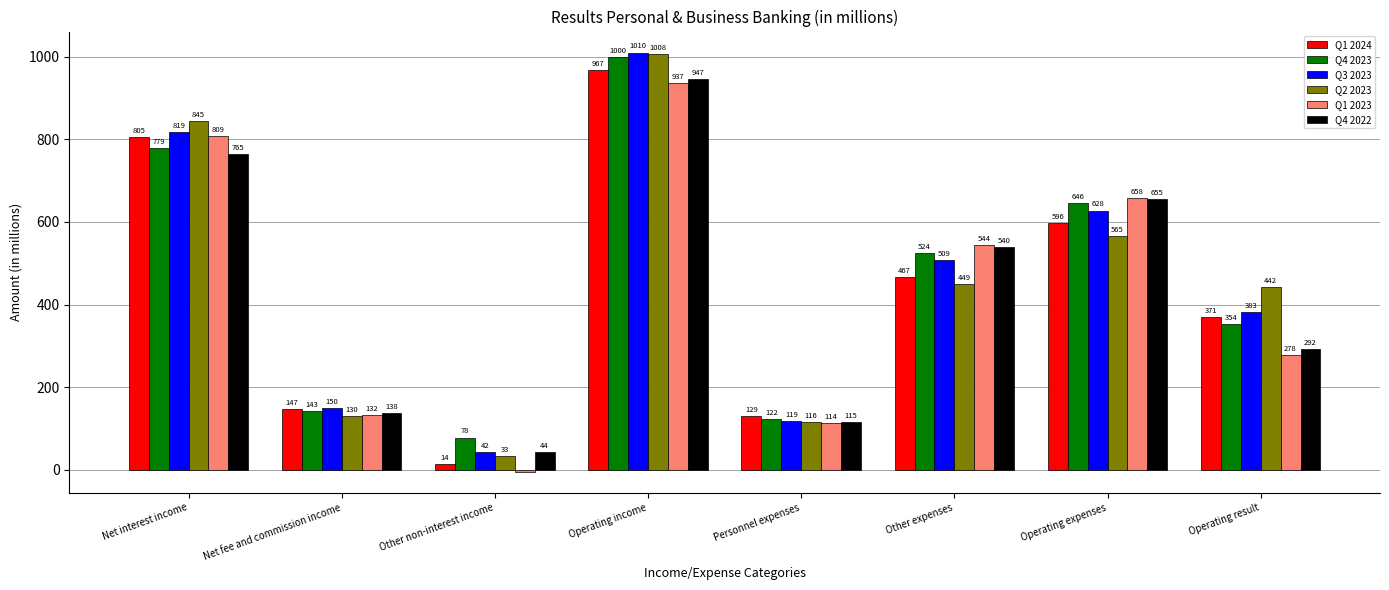

Where does the Q4 2023 series first go above 523?

Net interest income